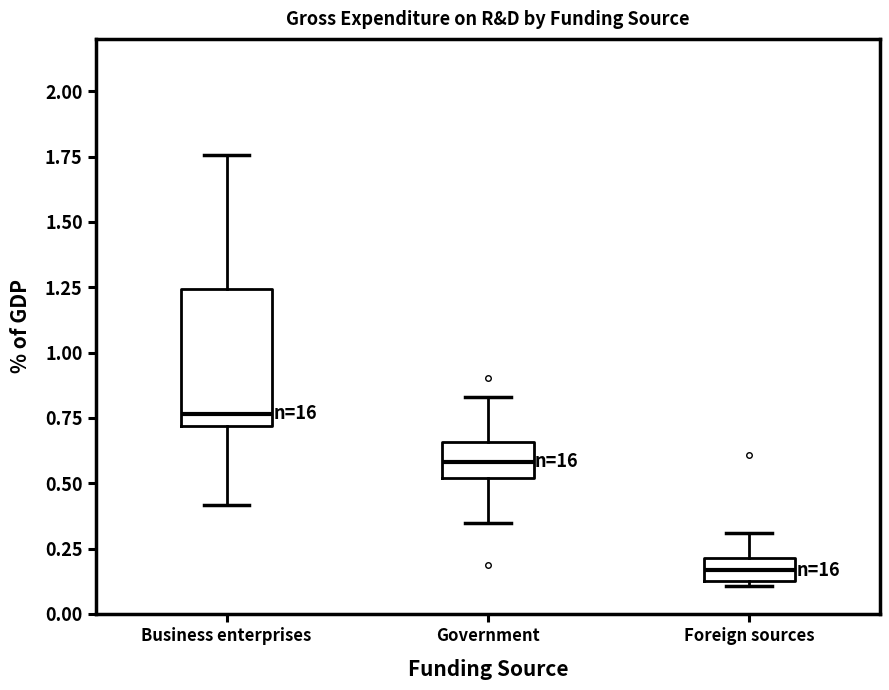

Which box has the highest median line?

Business enterprises